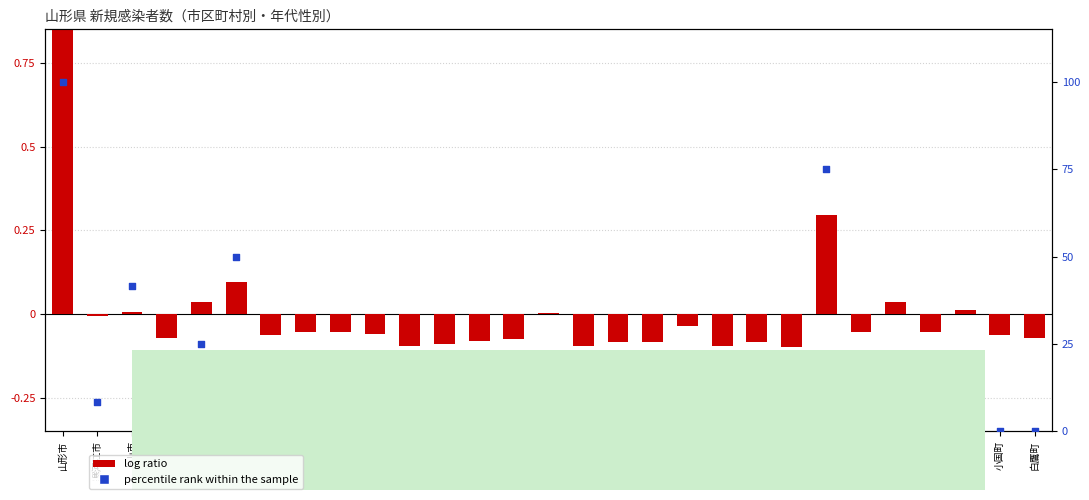

What is the total value across all series at 鮭川村?

-0.1